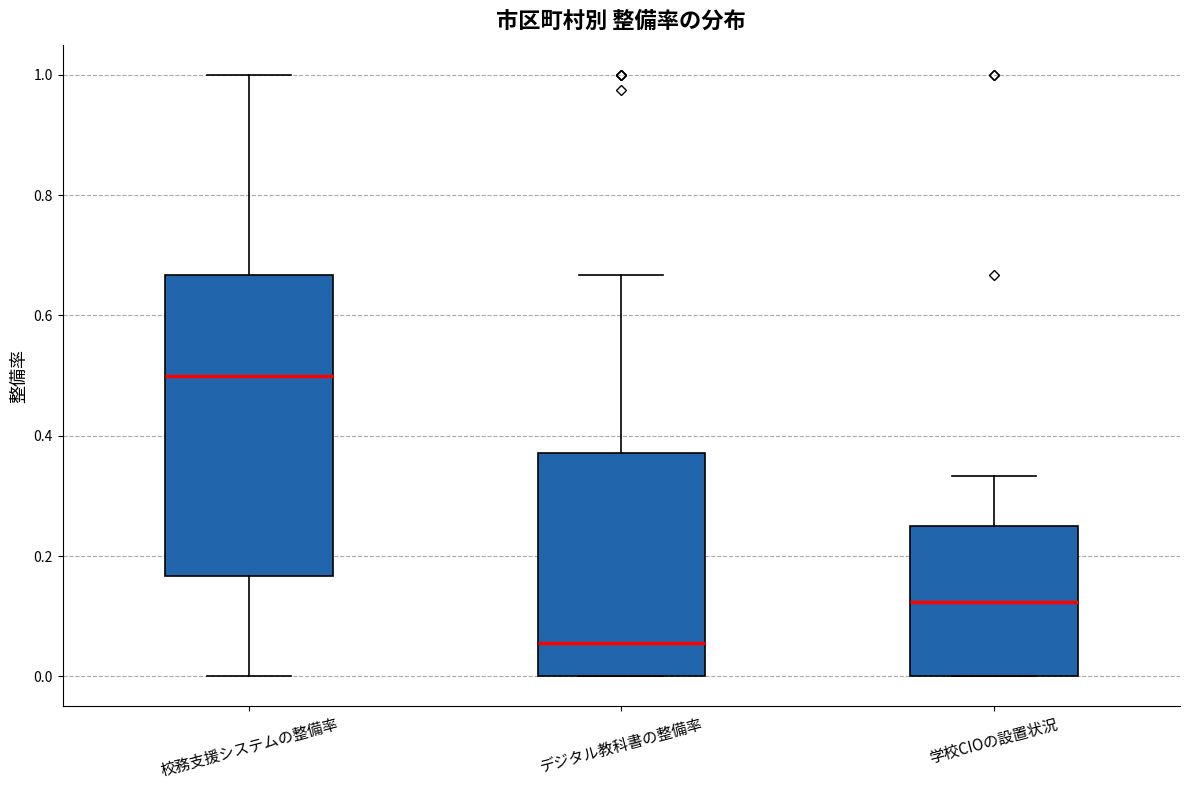

Comparing the boxes themselves (not the whiskers), which one is the tallest?

校務支援システムの整備率